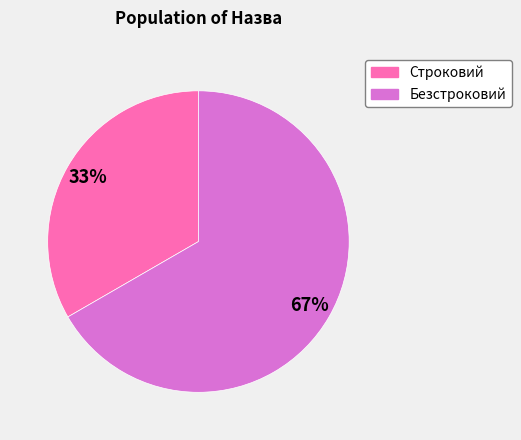

Does Строковий account for over 50% of the chart?

No